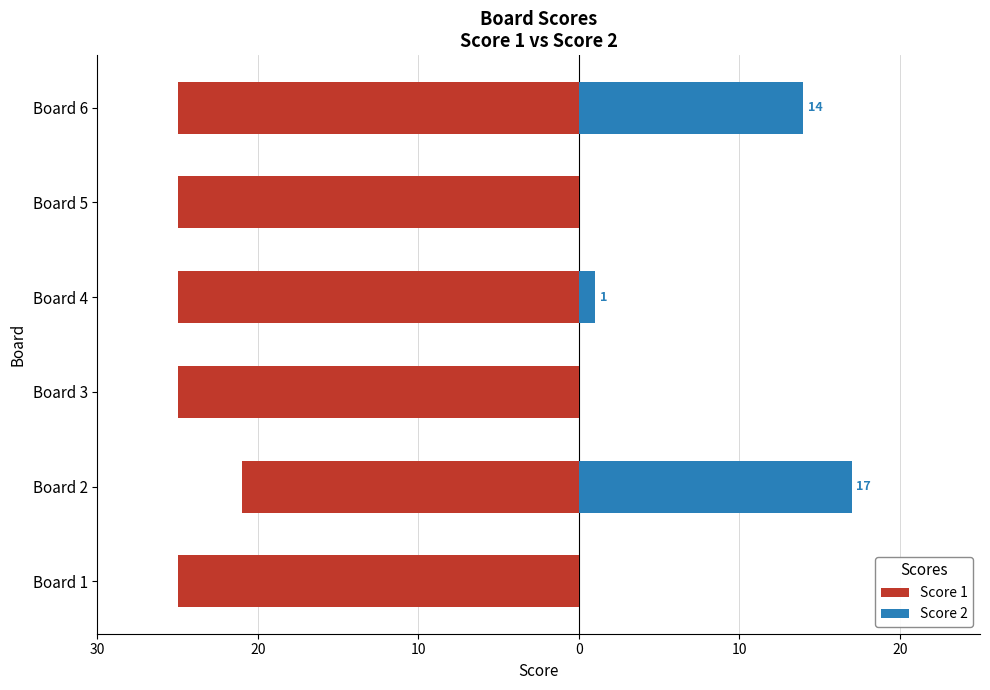

How many data points in Score 1 are above -25?

1